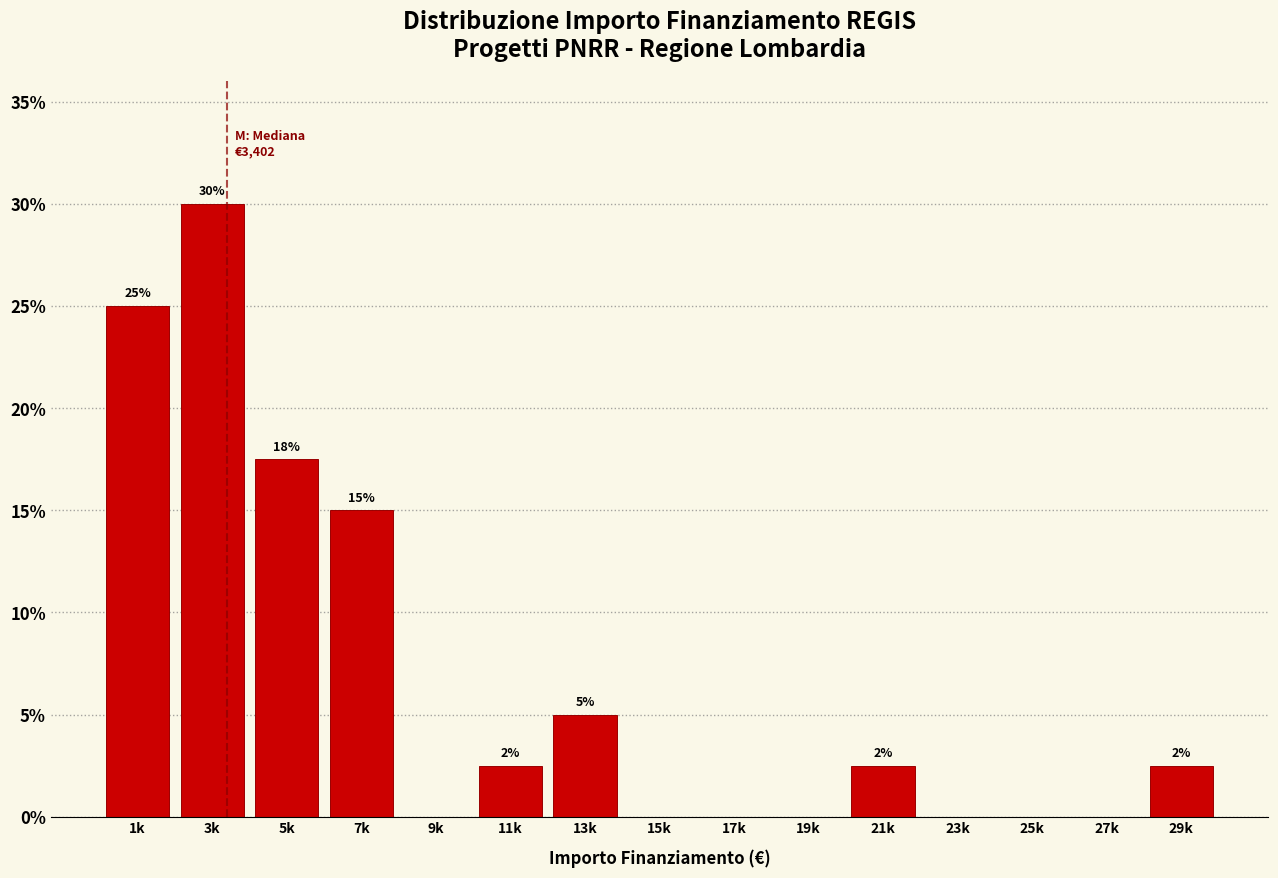

True or false: the data shows 2.5 at 21k.

True